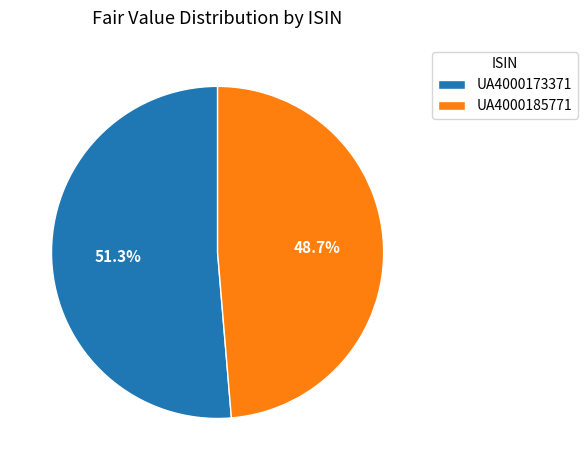

True or false: UA4000185771 accounts for 60% of the total.

False